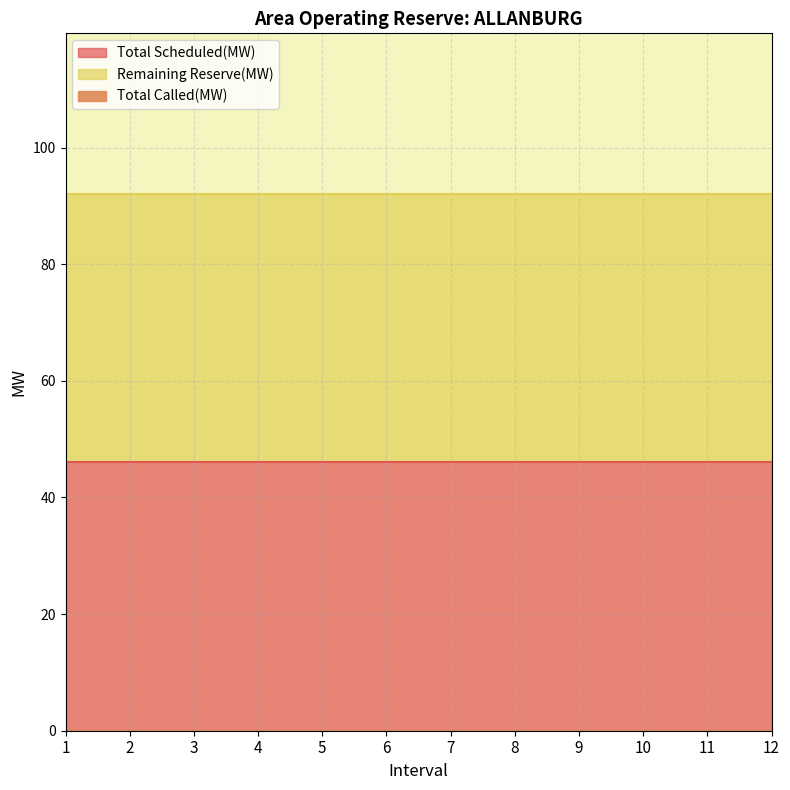

Reading left to right, extract all data points from this chart.

Total Scheduled(MW): 1=46	2=46	3=46	4=46	5=46	6=46	7=46	8=46	9=46	10=46	11=46	12=46
Total Called(MW): 1=0	2=0	3=0	4=0	5=0	6=0	7=0	8=0	9=0	10=0	11=0	12=0
Remaining Reserve(MW): 1=46	2=46	3=46	4=46	5=46	6=46	7=46	8=46	9=46	10=46	11=46	12=46